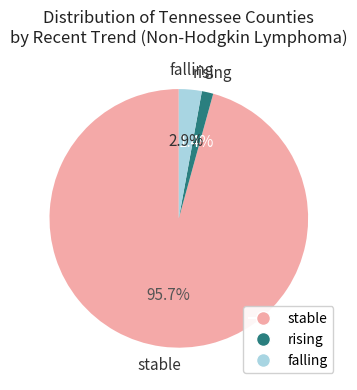

Between stable and falling, which is larger?

stable